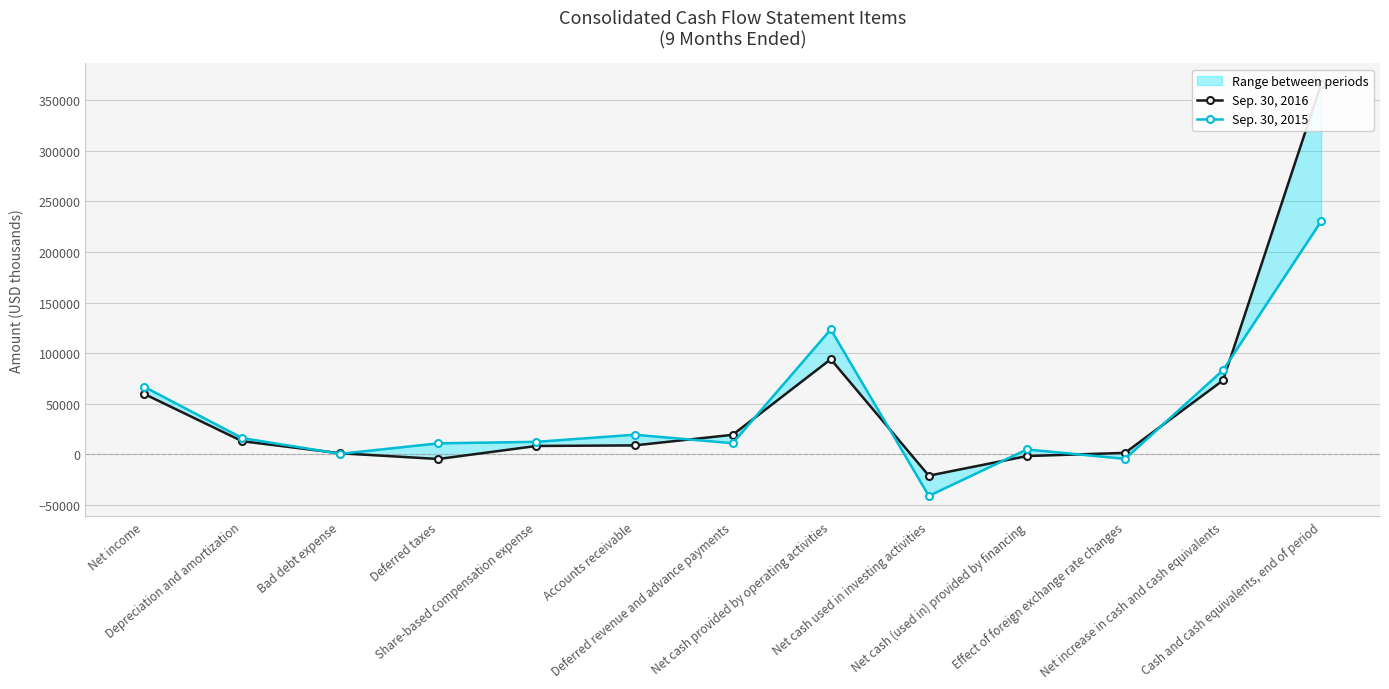

True or false: Sep. 30, 2015 and Sep. 30, 2016 intersect in this chart.

True